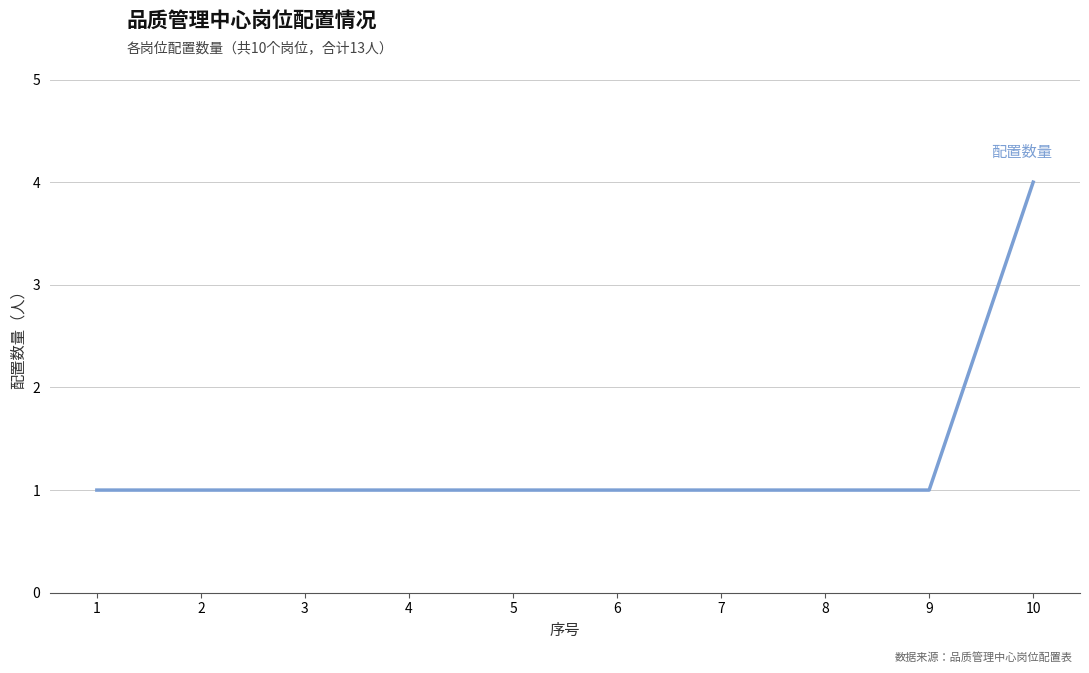

Approximately how many times larger is the value at 5 compared to 9?

1.0